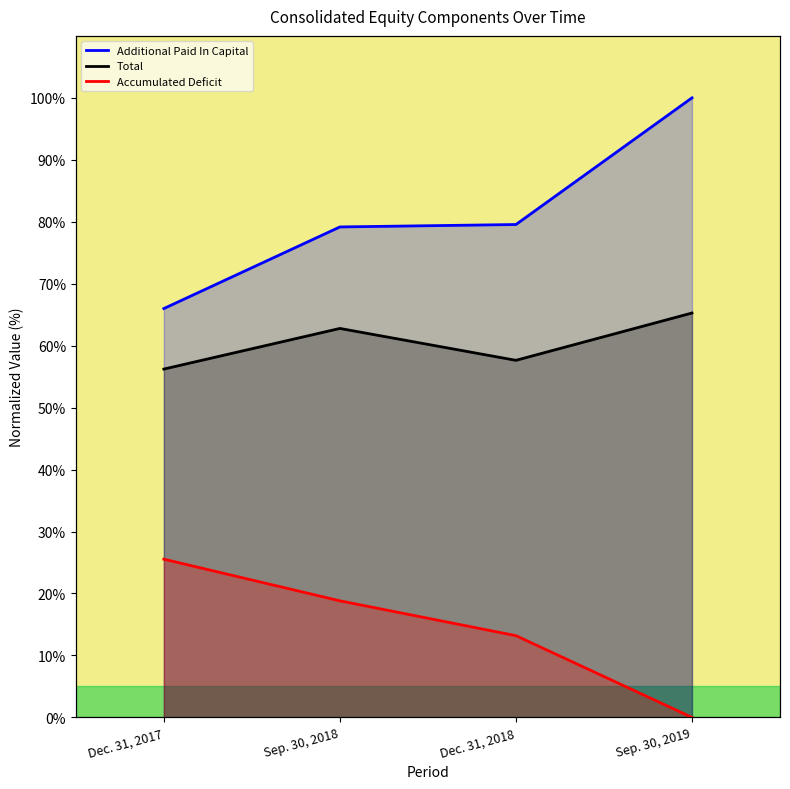

True or false: Additional Paid In Capital has a value of 108.0 at Dec. 31, 2017.

False